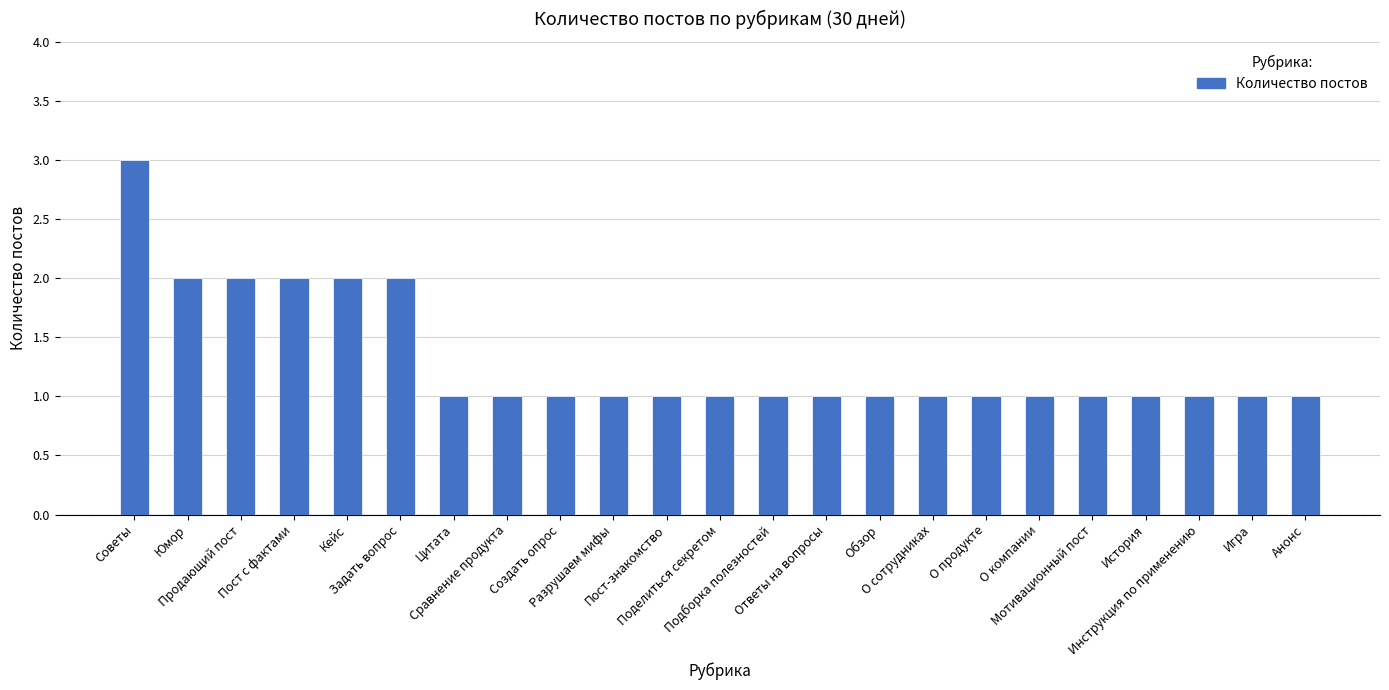

What is the label of the 17th bar from the right?

Цитата